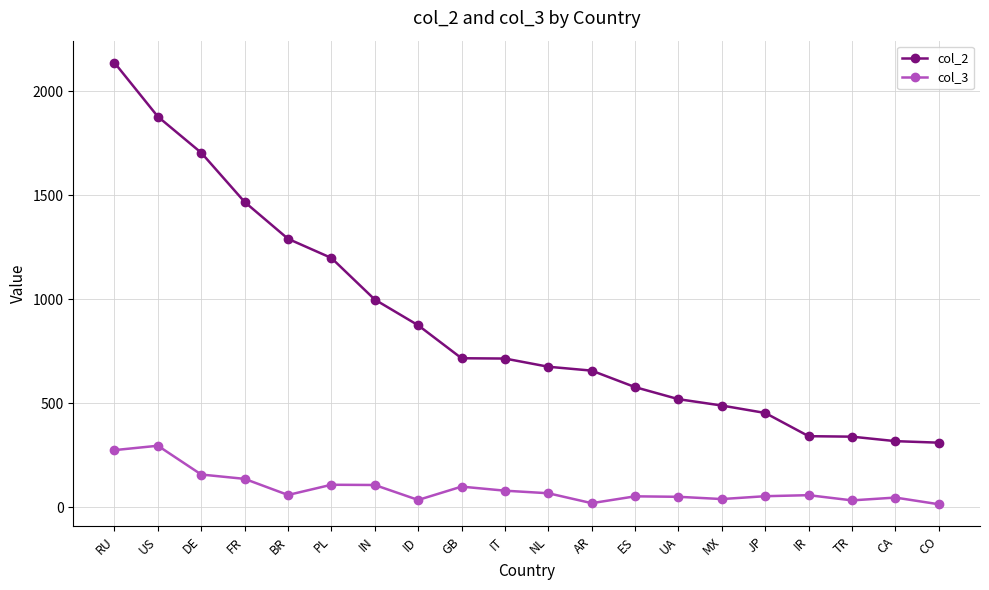

What is the minimum value for col_2?

311.4